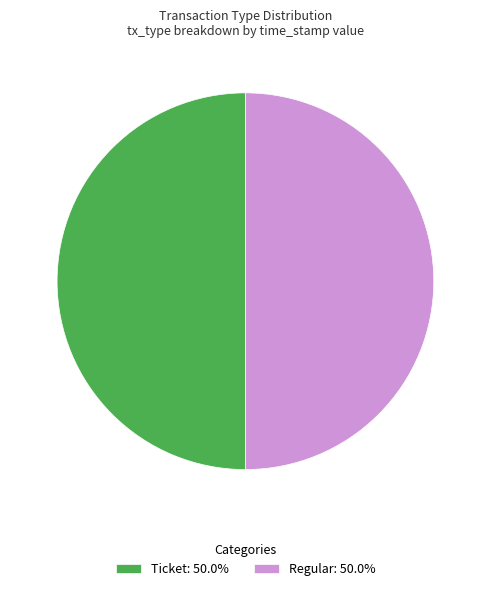

What is the ratio of the value at Regular: 50.0% to the value at Ticket: 50.0%?

1.0